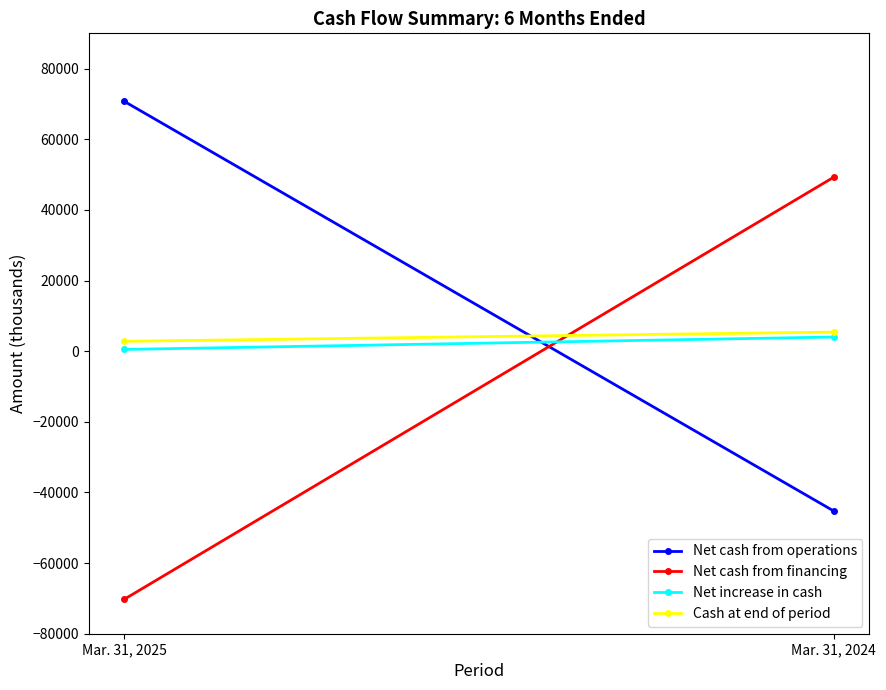

Which has a higher value, Mar. 31, 2025 or Mar. 31, 2024?

Mar. 31, 2025